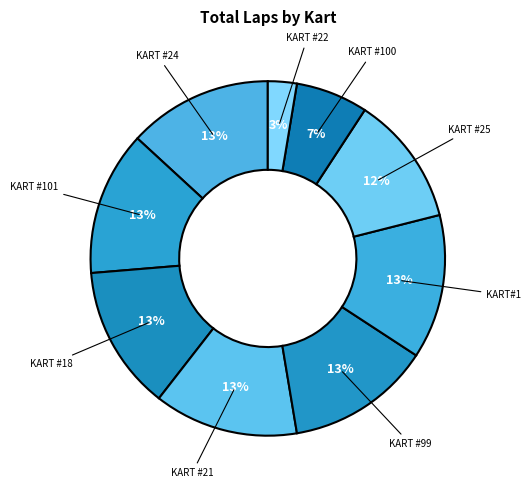

Which category has the smallest portion of the pie?

KART #22